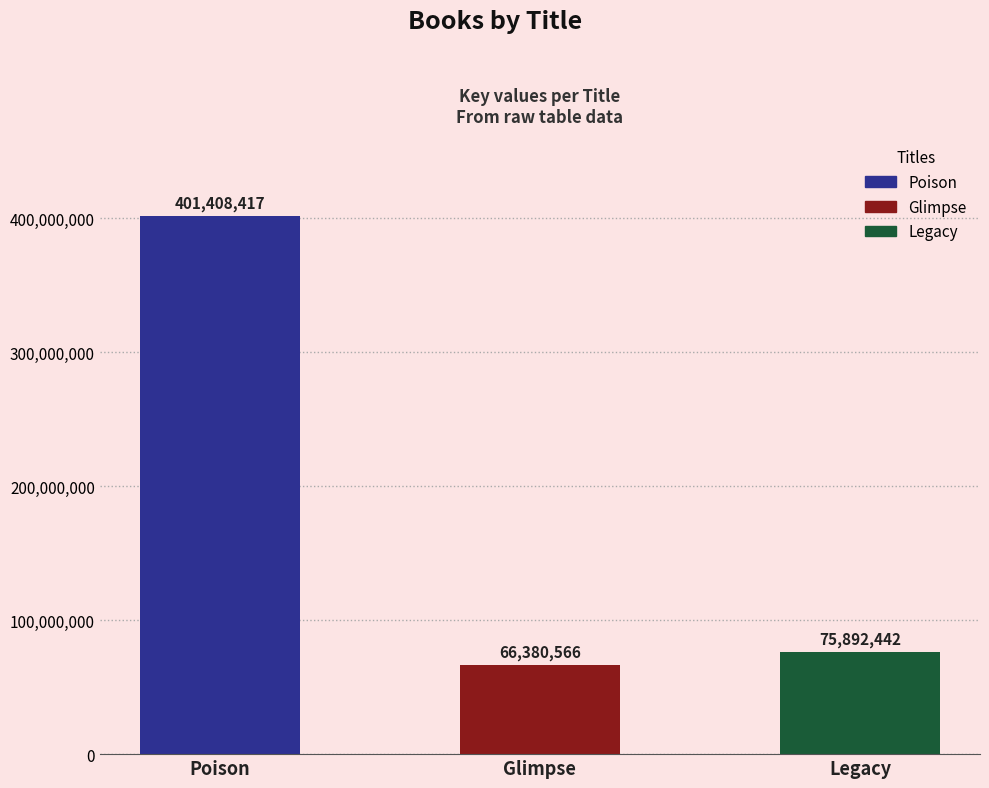

Between Legacy and Glimpse, which is larger?

Legacy